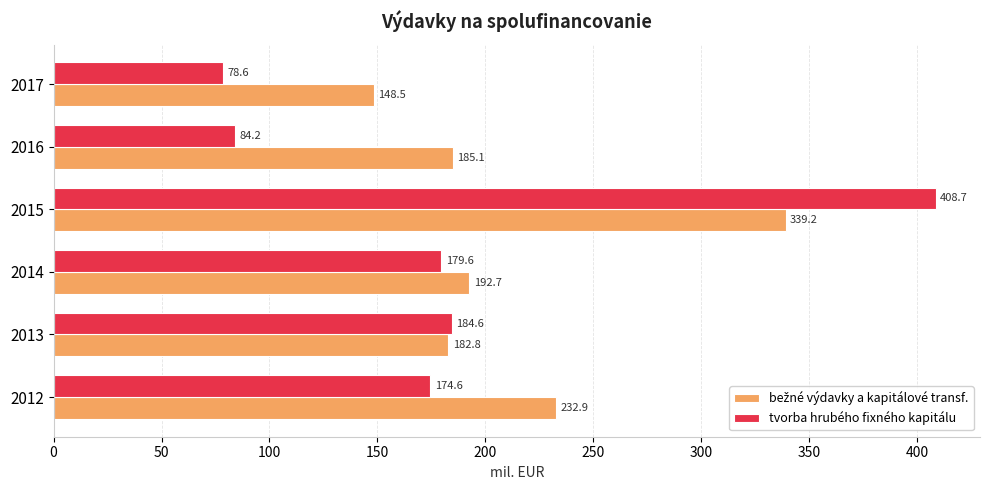

List the labels in order of tvorba hrubého fixného kapitálu value, largest first.

2015, 2013, 2014, 2012, 2016, 2017